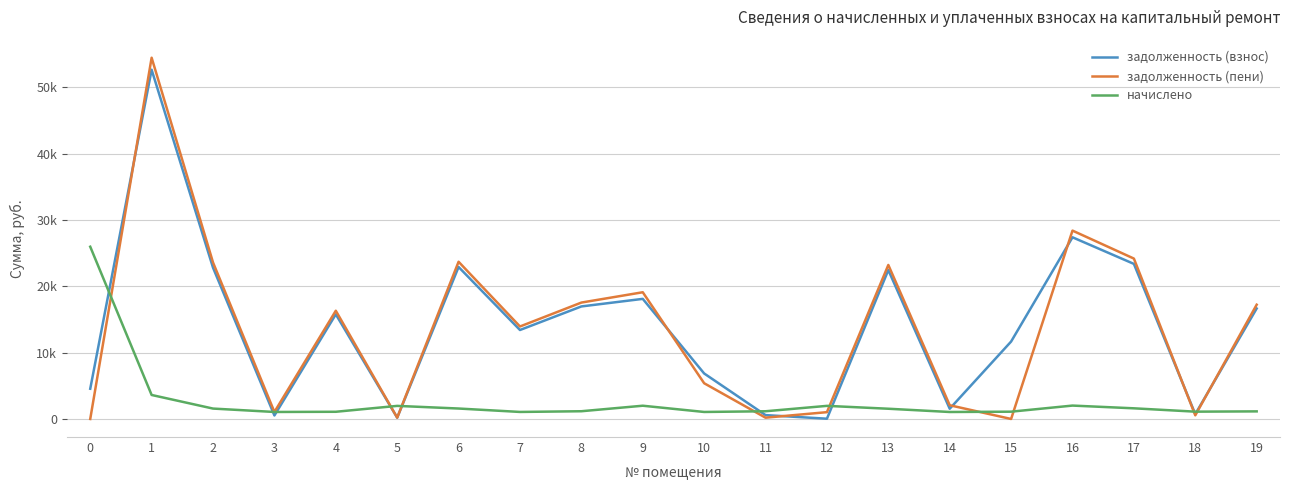

How many intersections are there between задолженность (взнос) and задолженность (пени)?

7